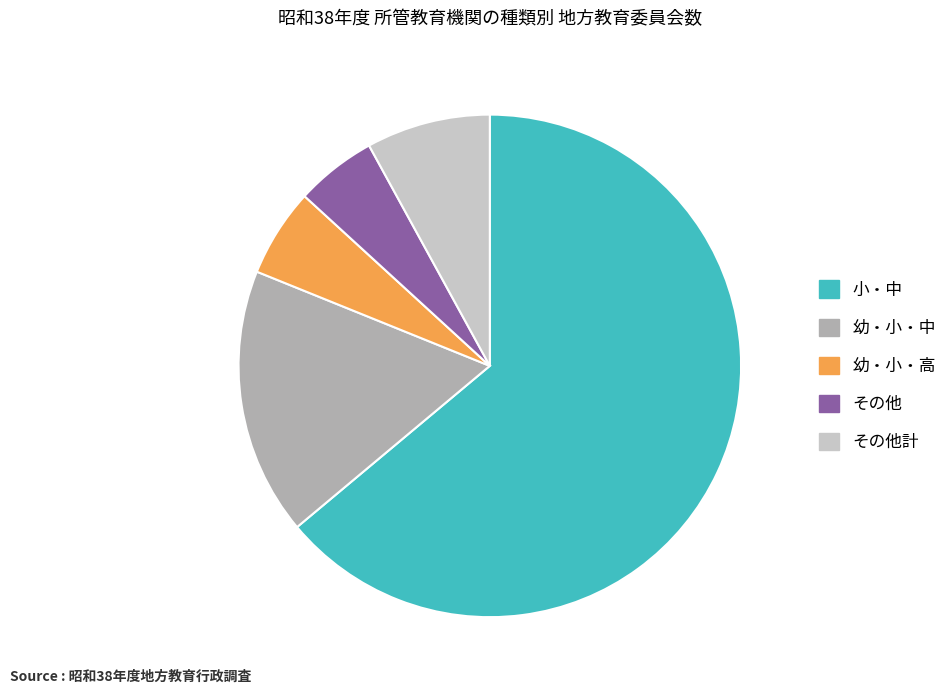

Which slice is the largest?

小・中